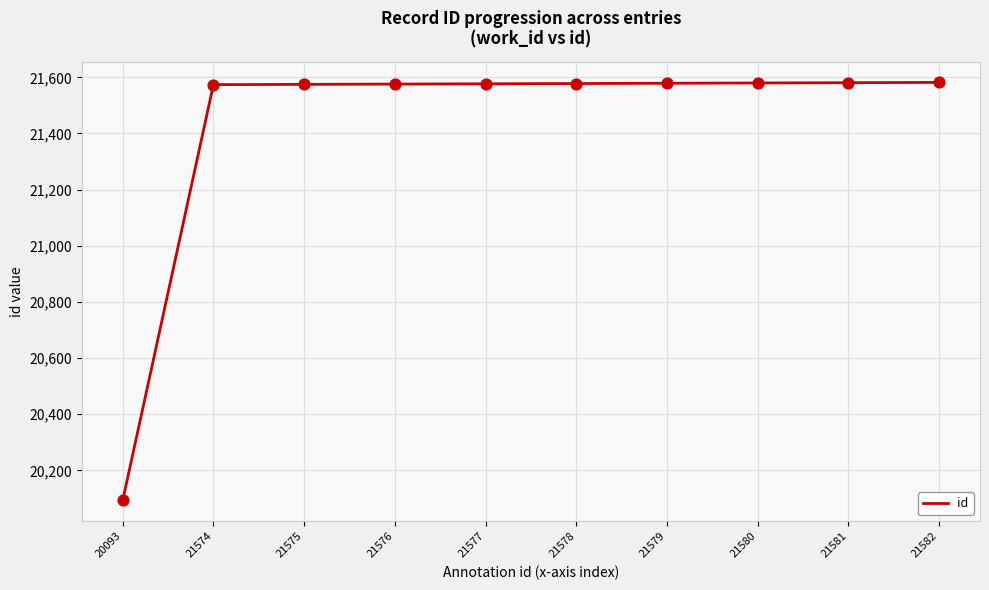

Approximately how many times larger is the value at 21576 compared to 20093?

1.1